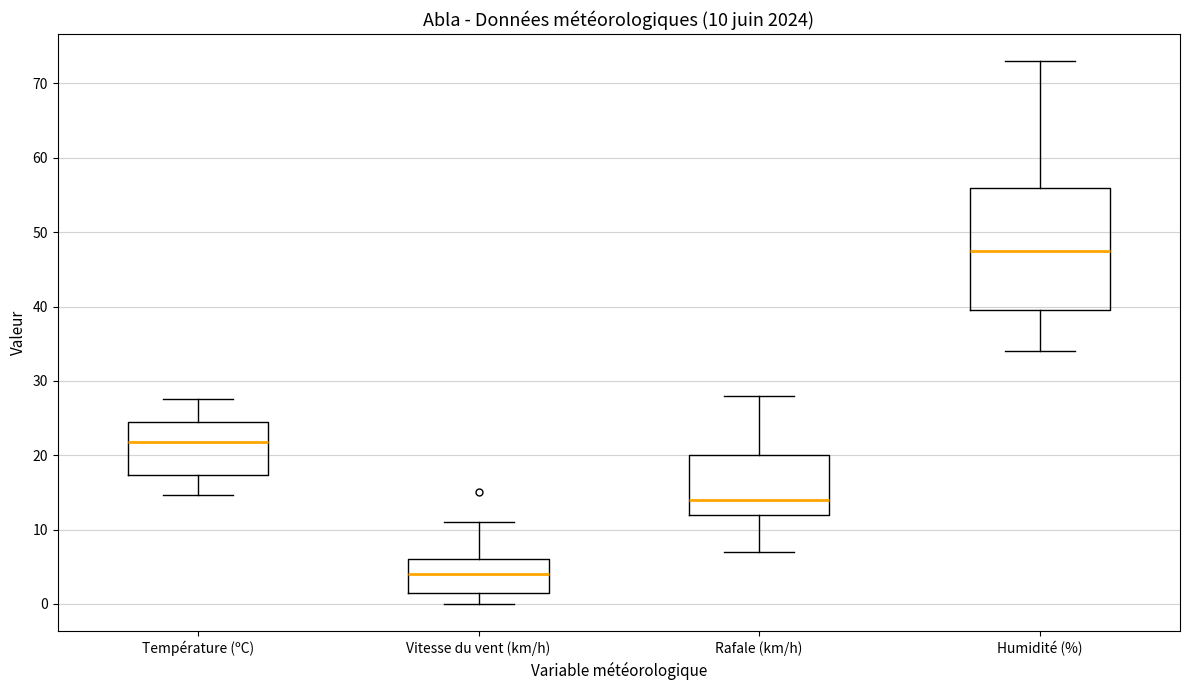

Which box has the highest median line?

Humidité (%)